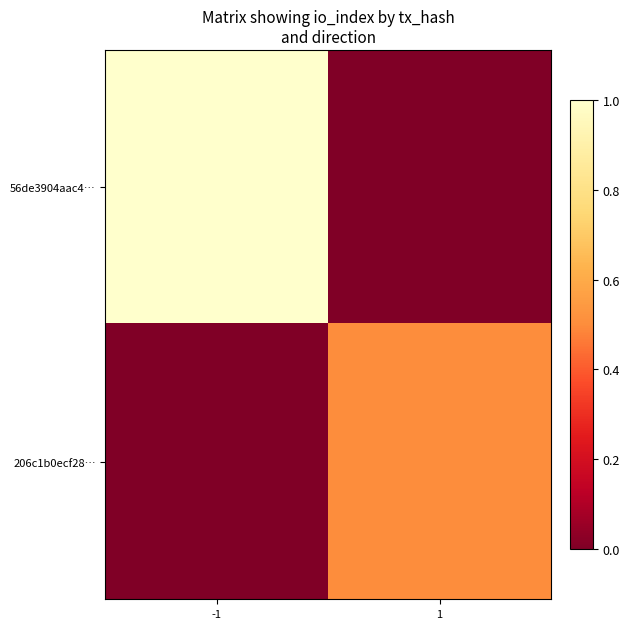

Rank the series at -1 from lowest to highest value.

206c1b0ecf28…, 56de3904aac4…